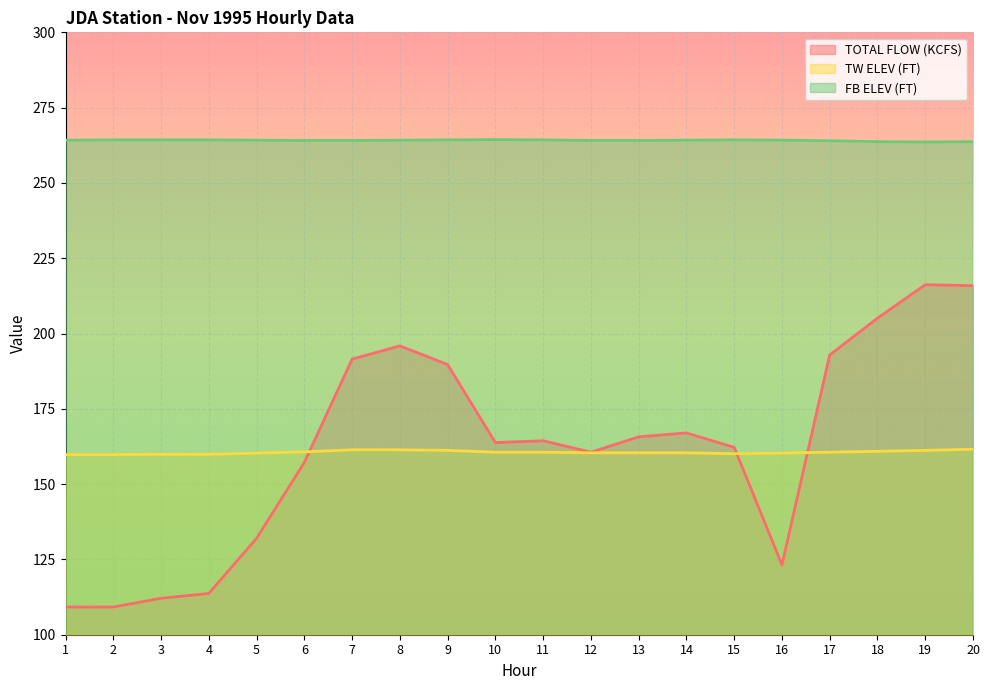

What is the value of the TOTAL FLOW (KCFS) point at the 2nd from the left?

109.2